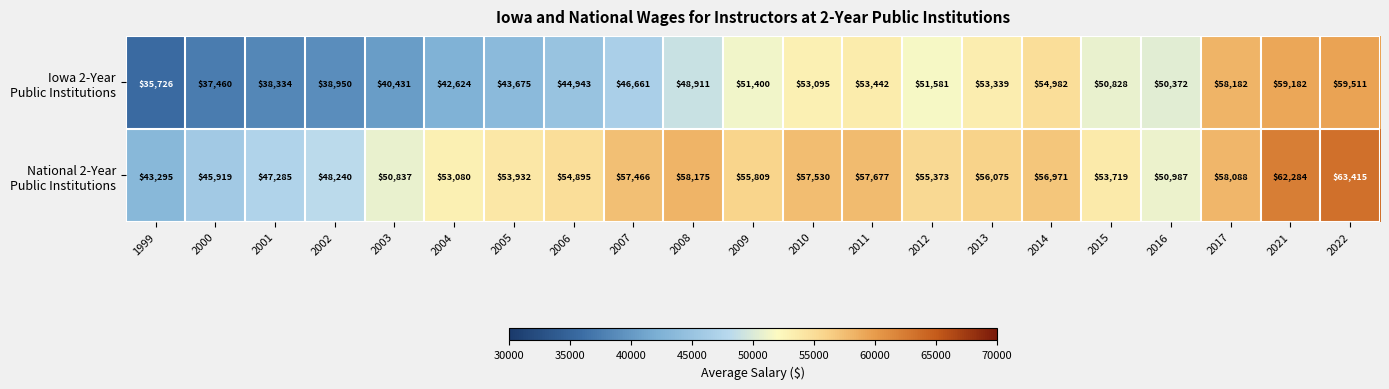

At which category does the chart reach its minimum across all series?

1999